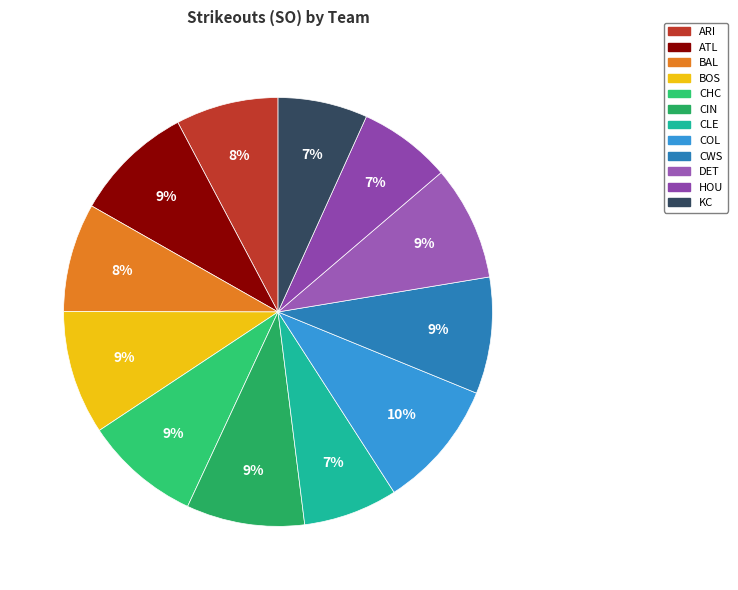

Approximately how many times larger is the value at ARI compared to CHC?

0.9